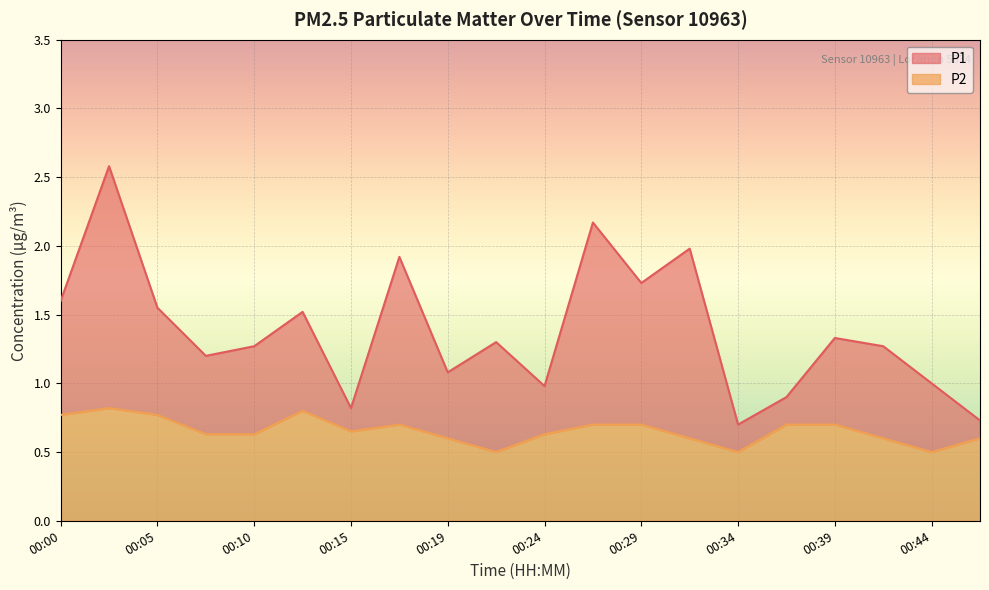

The value of P2 at 00:12 is 0.8. True or false?

True